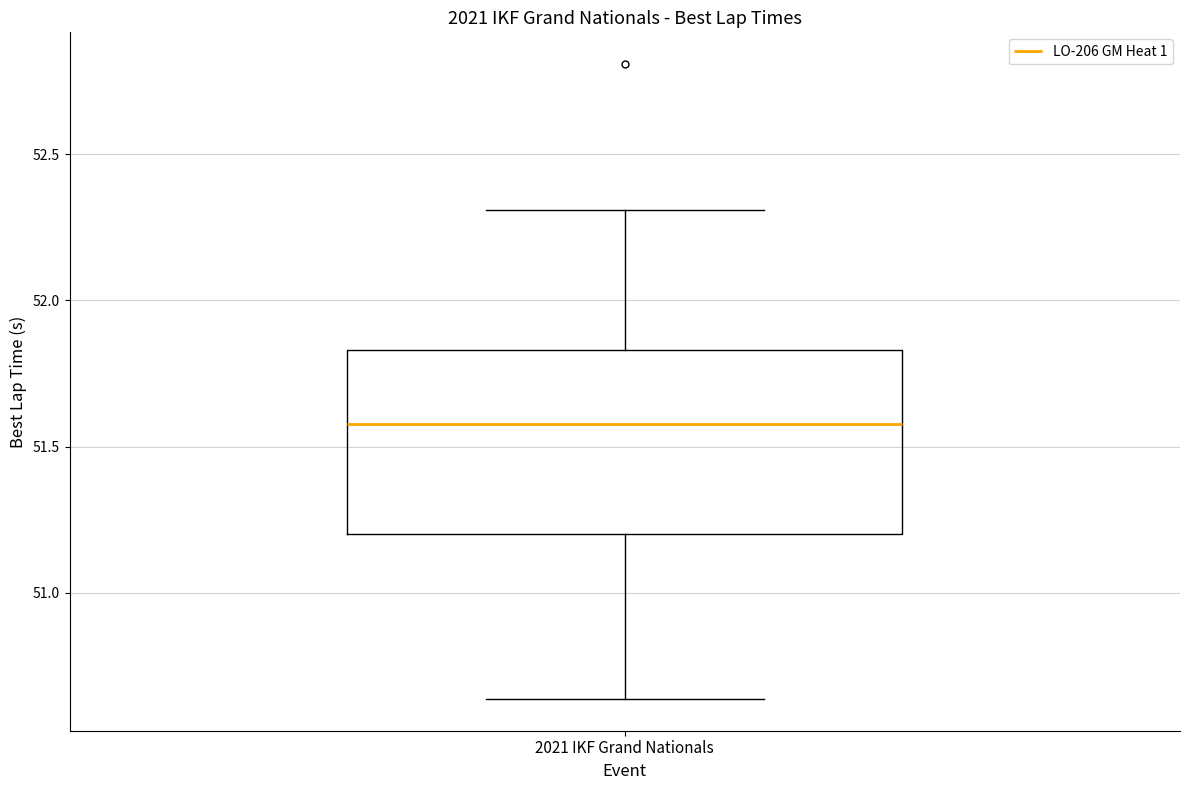

Where does the lower whisker of the box for 2021 IKF Grand Nationals end on the y-axis? The values are not printed on the chart, so give them approximately, as read against the axis.

50.65